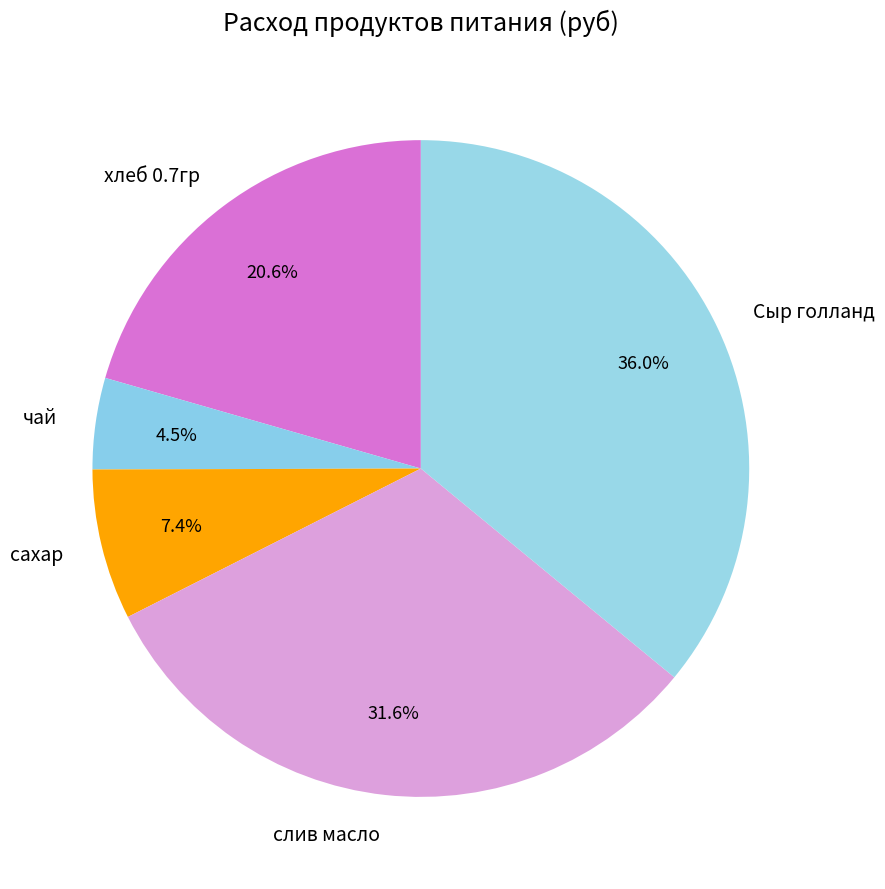

Which category has the smallest portion of the pie?

чай